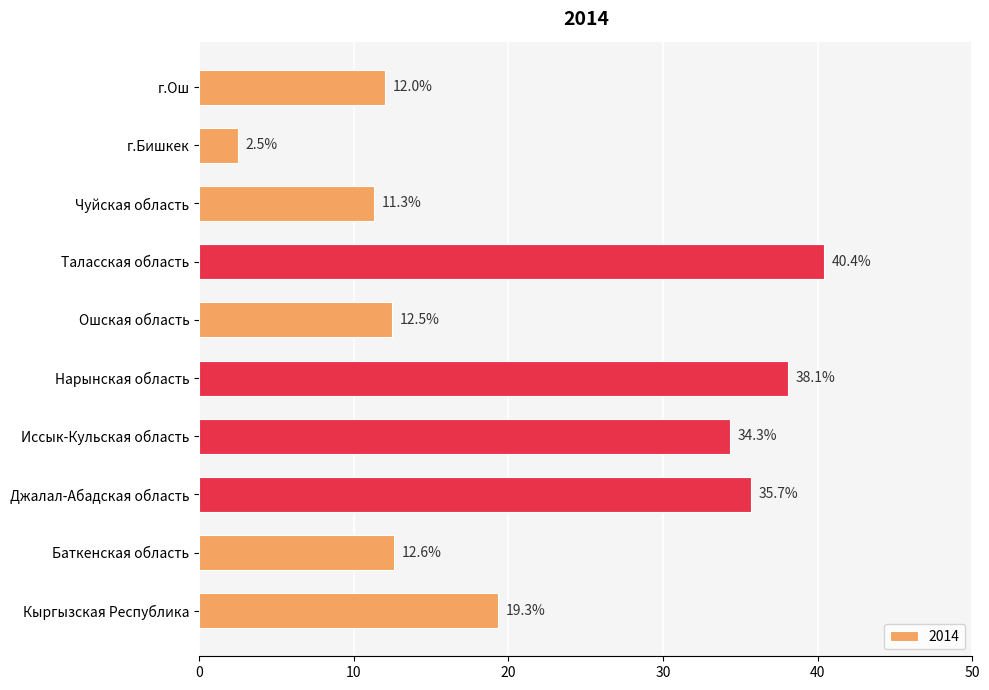

What is the difference between the second highest and second lowest values?

26.8